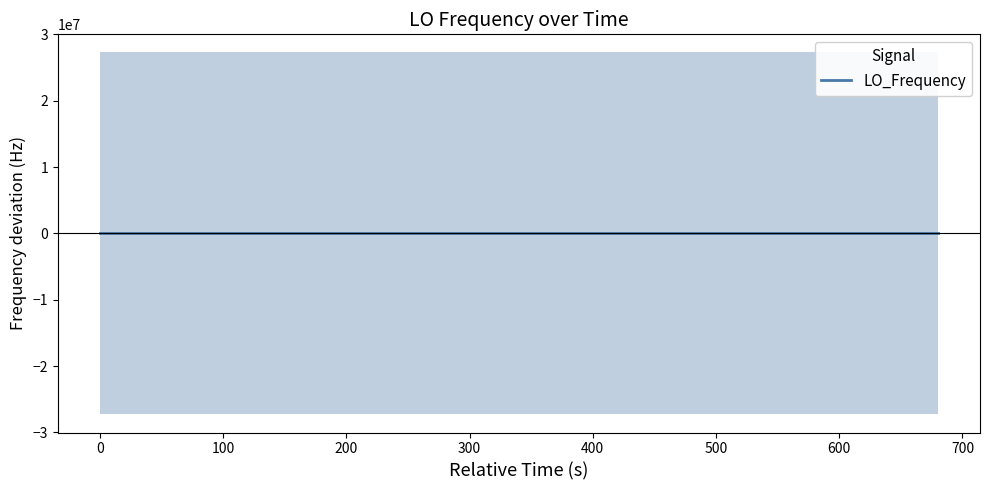

How many series are shown in this chart?

1